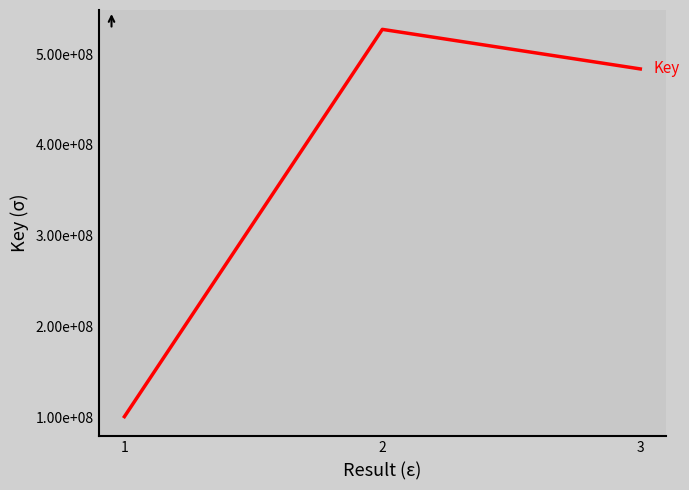

Approximately how many times larger is the value at 1 compared to 3?

0.2